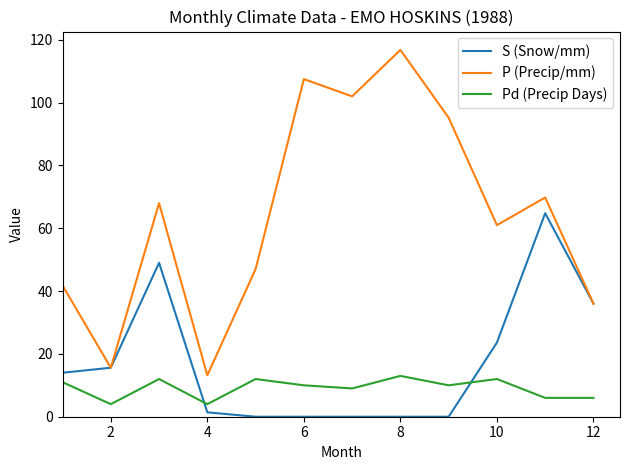

True or false: Pd (Precip Days) and P (Precip/mm) intersect in this chart.

False